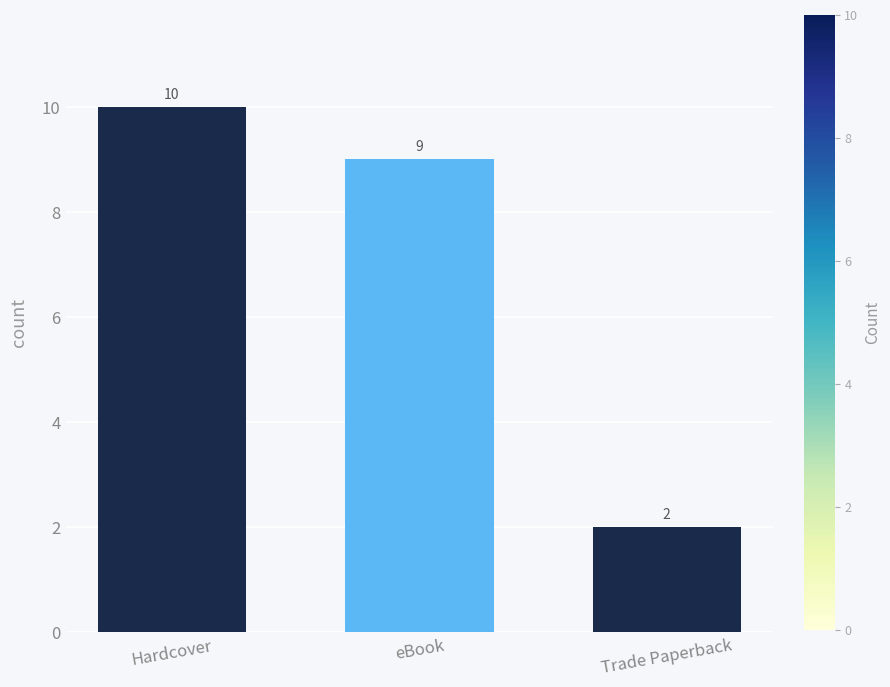

What is the approximate value at eBook?

9